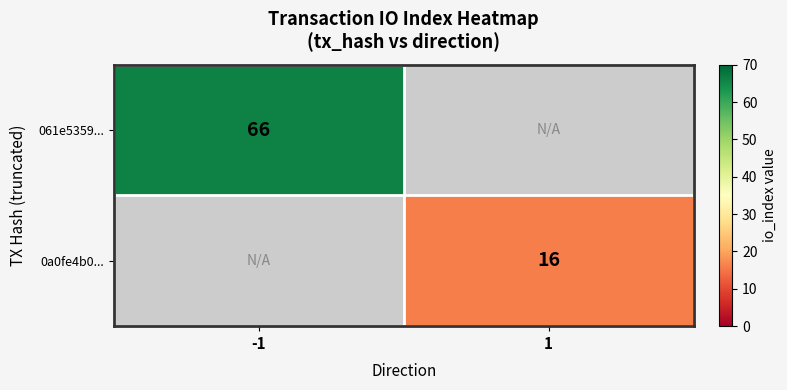

The value of 0a0fe4b0... at 1 is 16. True or false?

True